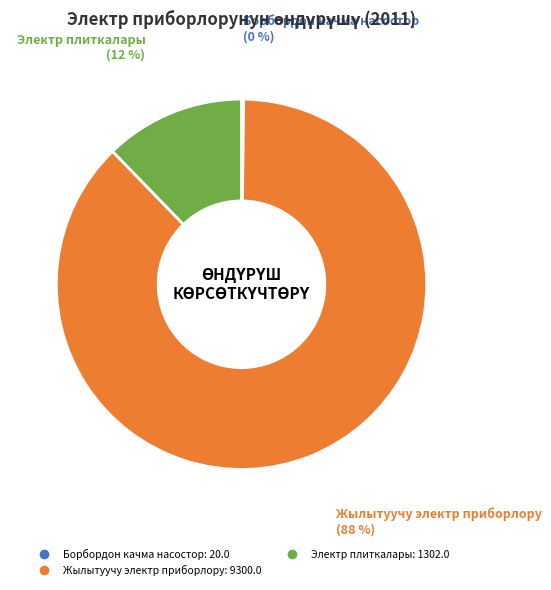

Does any single category account for the majority?

Yes